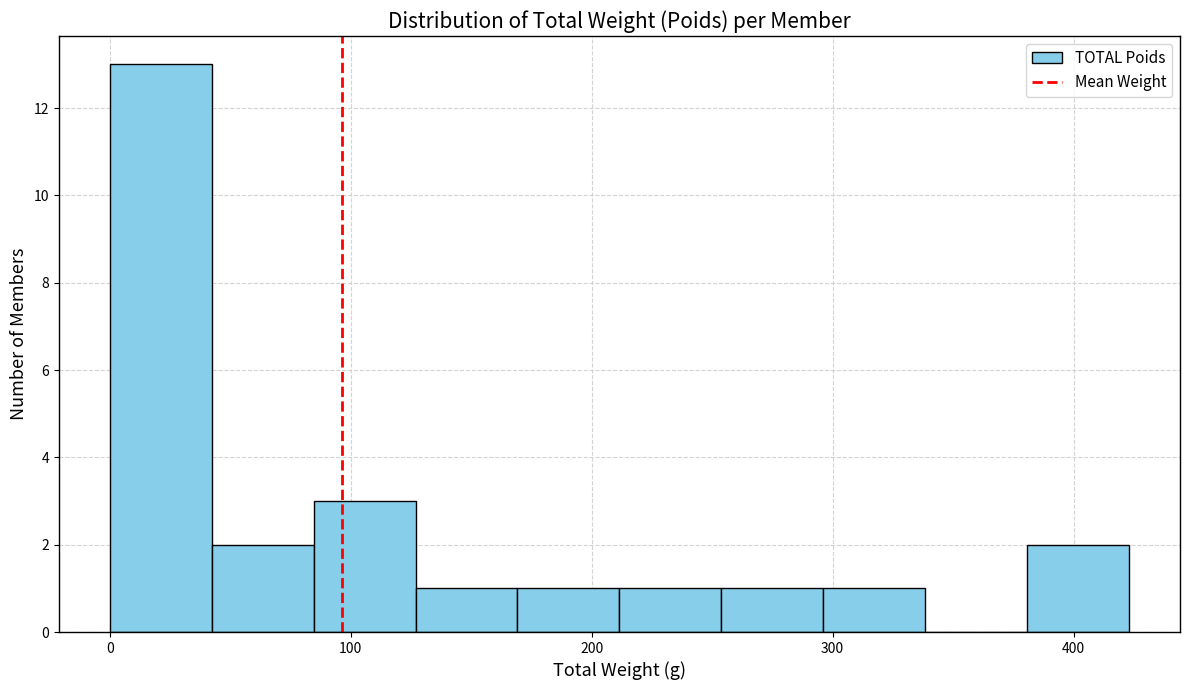

Reading left to right, list every bar in this chart as the range it spans on the x-axis followed by its height. Neither the bar edges nor the heights are printed on the chart, so give them approximately, as read against the axes.

0 to 40: 13
40 to 80: 2
80 to 130: 3
130 to 170: 1
170 to 210: 1
210 to 250: 1
250 to 300: 1
300 to 340: 1
340 to 380: 0
380 to 420: 2